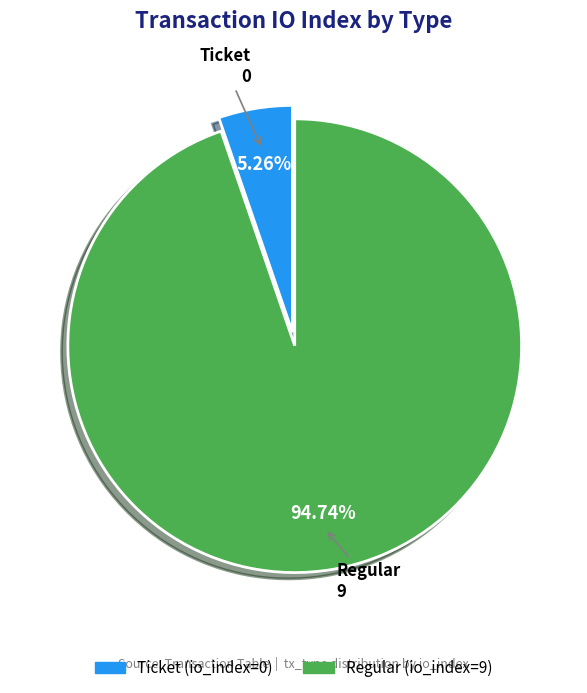

Does Regular represent more than half of the total?

Yes